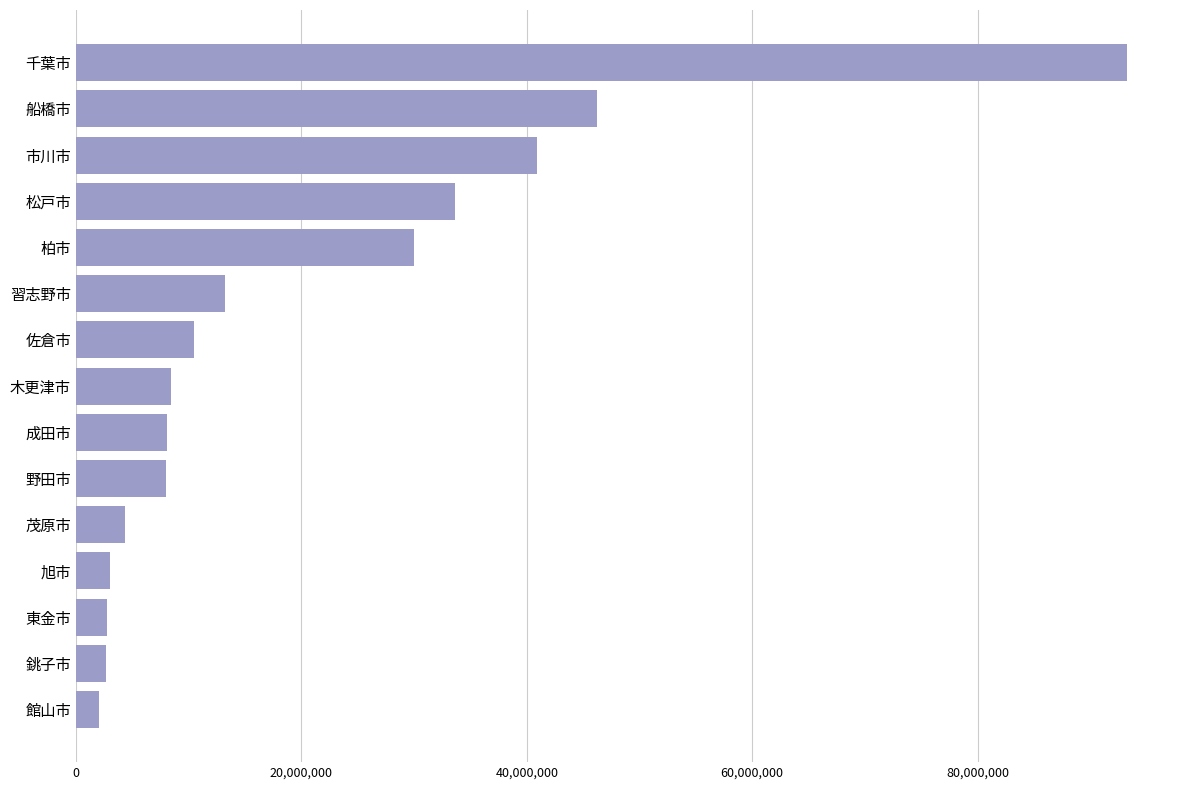

What is the maximum value shown in the chart?

93285495